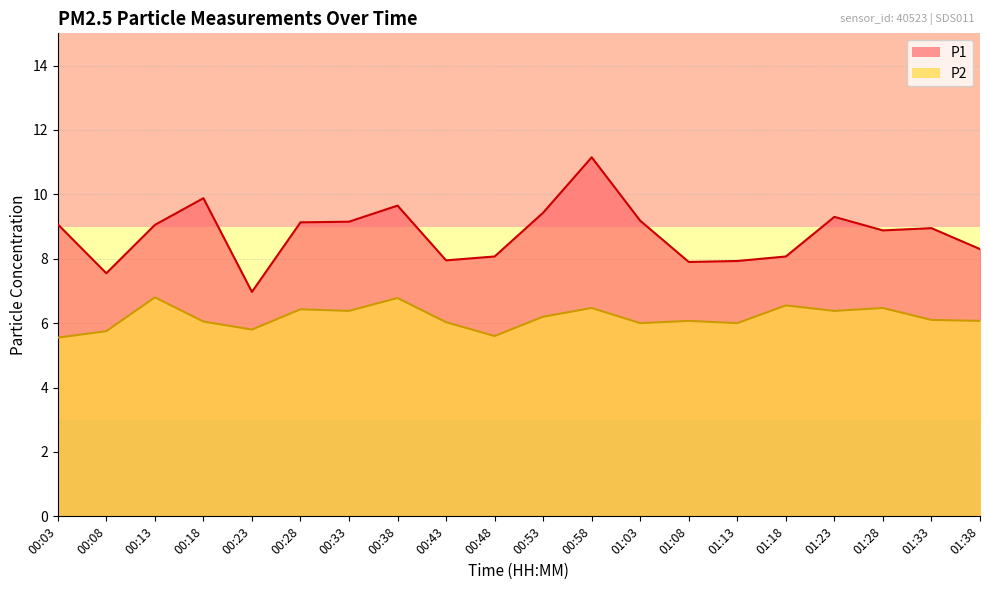

What is the difference between the highest and lowest values at 01:18?

1.5